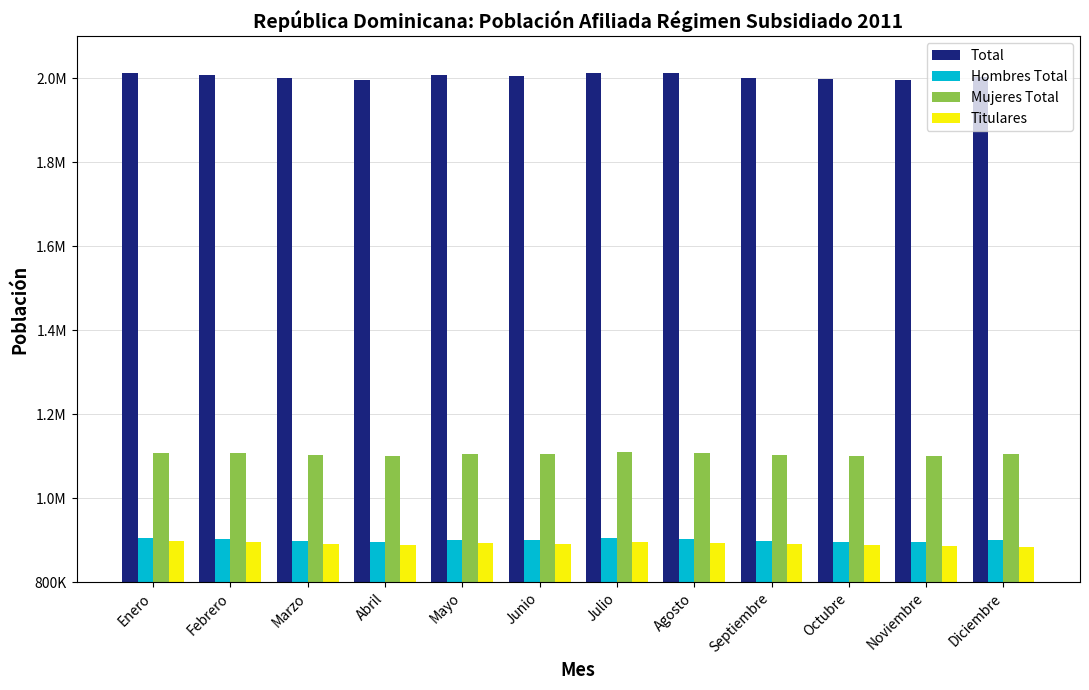

Are the bars horizontal?

No